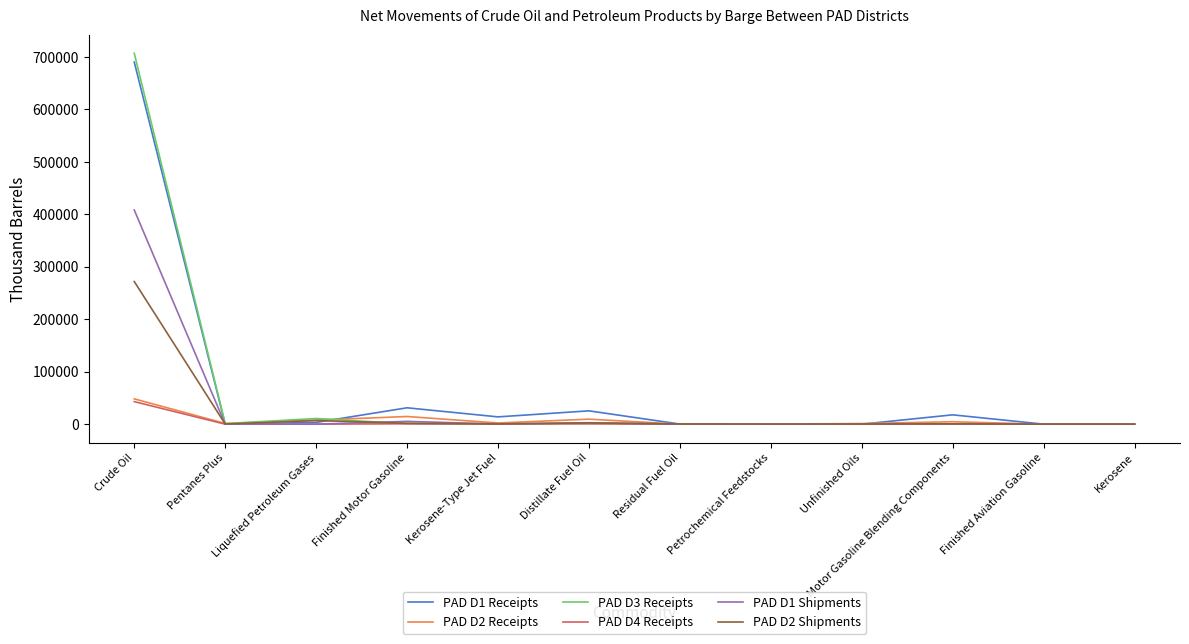

True or false: PAD D2 Shipments has more than 1 points higher than both neighbors.

True